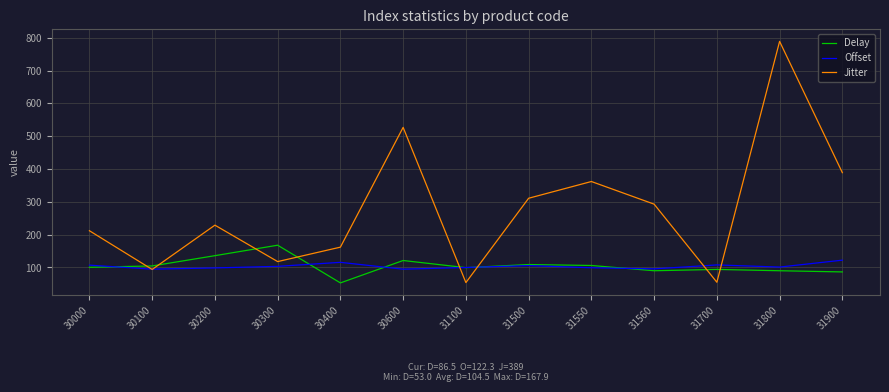

True or false: Delay and Jitter cross at least once.

True